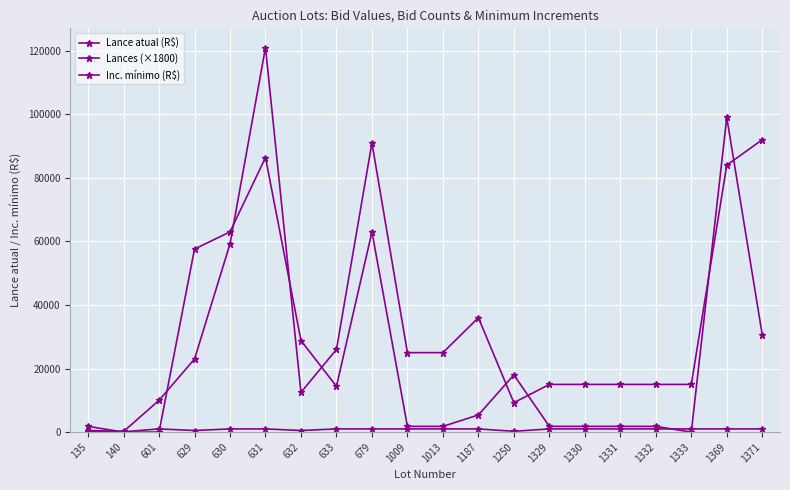

What is the difference between the maximum and second lowest values in the Inc. mínimo (R$) series?

900